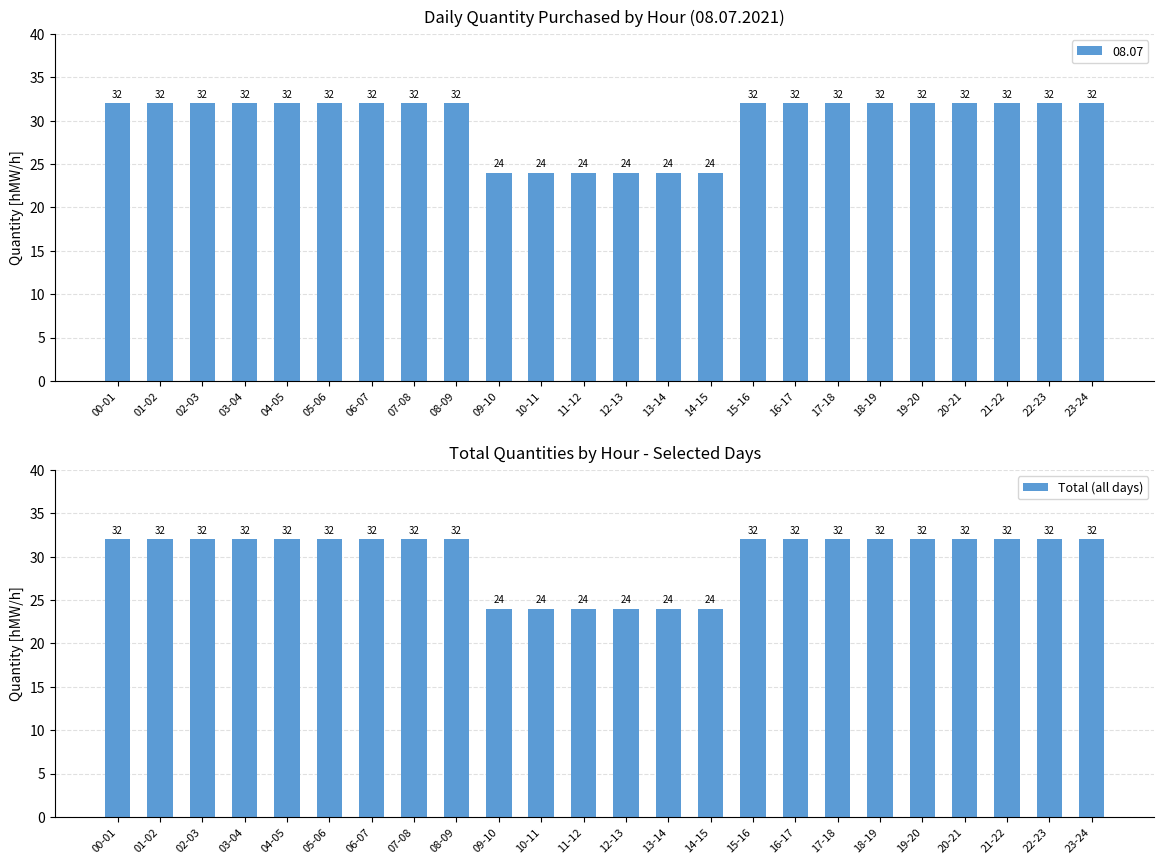

What is the difference between the second highest and second lowest values?

8